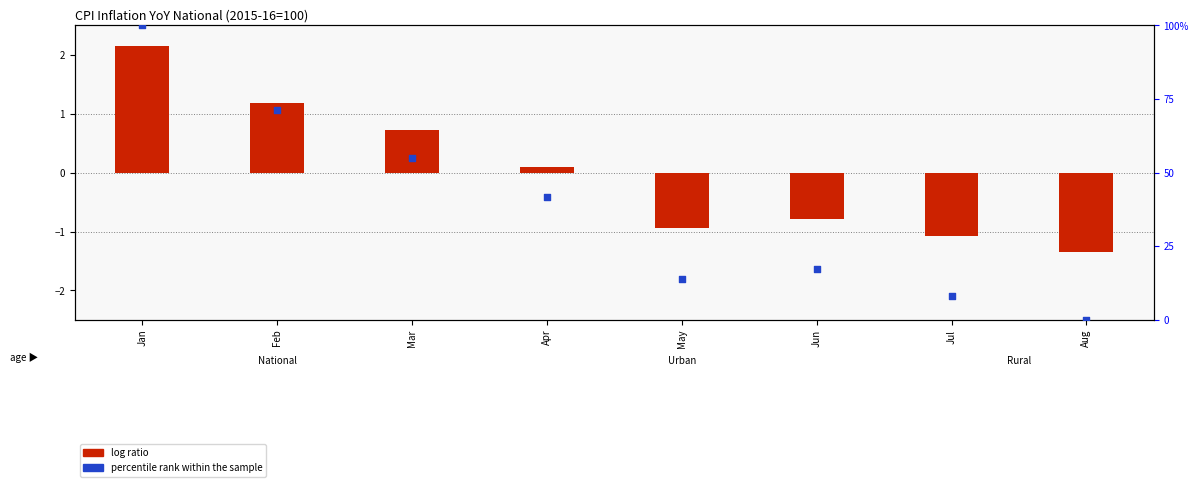

Which series has the largest Y range (max minus min)?

percentile rank within the sample